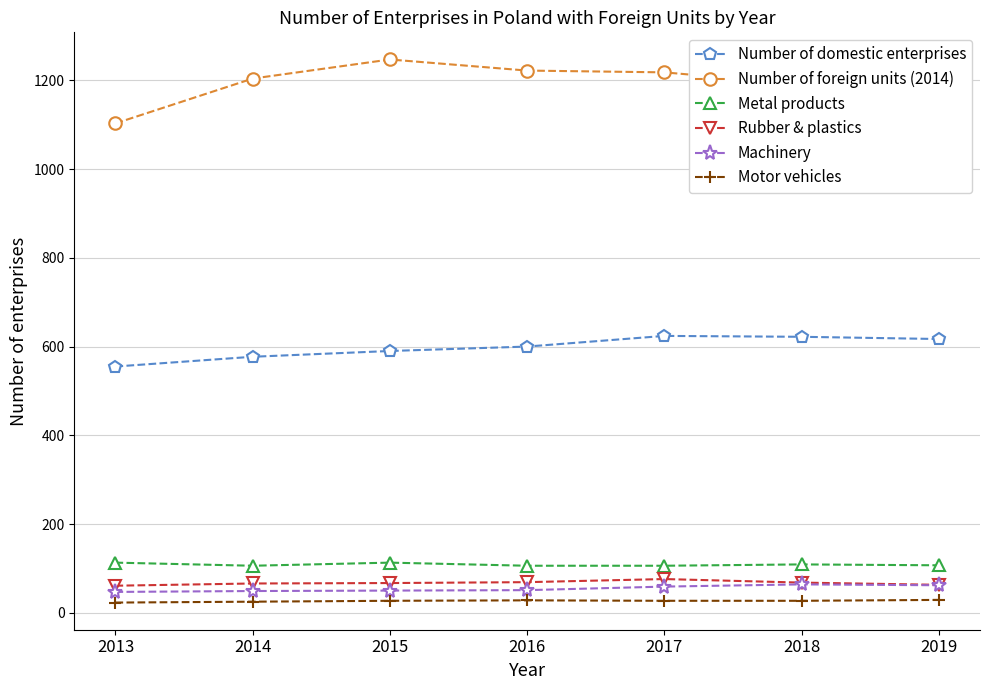

True or false: Number of foreign units (2014) and Rubber & plastics intersect in this chart.

False